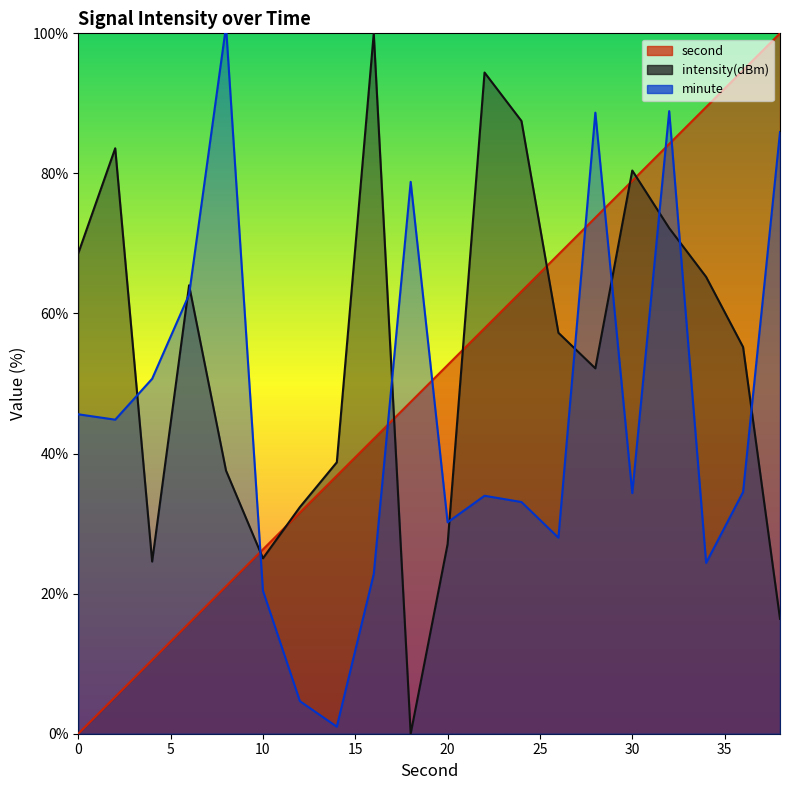

At which label does second first exceed 52?

20